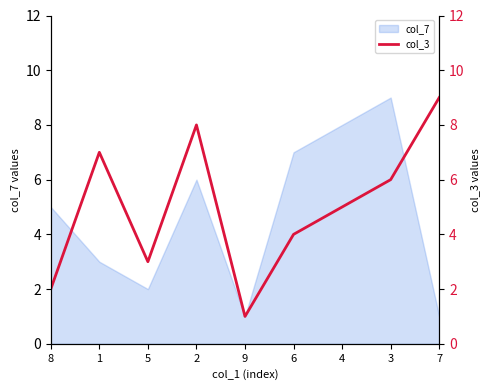

Is it true that col_7 equals 10 at 6?

False